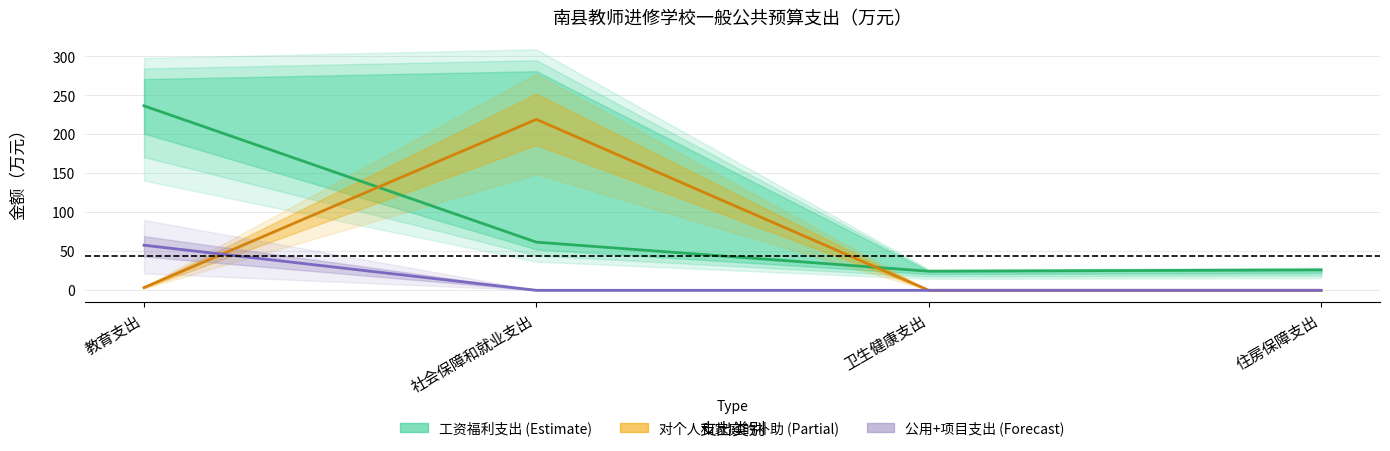

True or false: 对个人和家庭的补助 (Partial) has more than 1 interior local peaks.

False